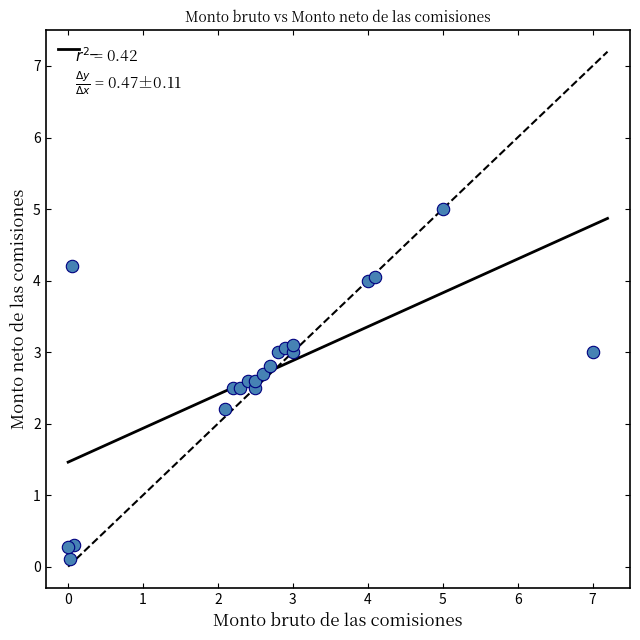

What is the range of Y values (max minus min)?

4.9